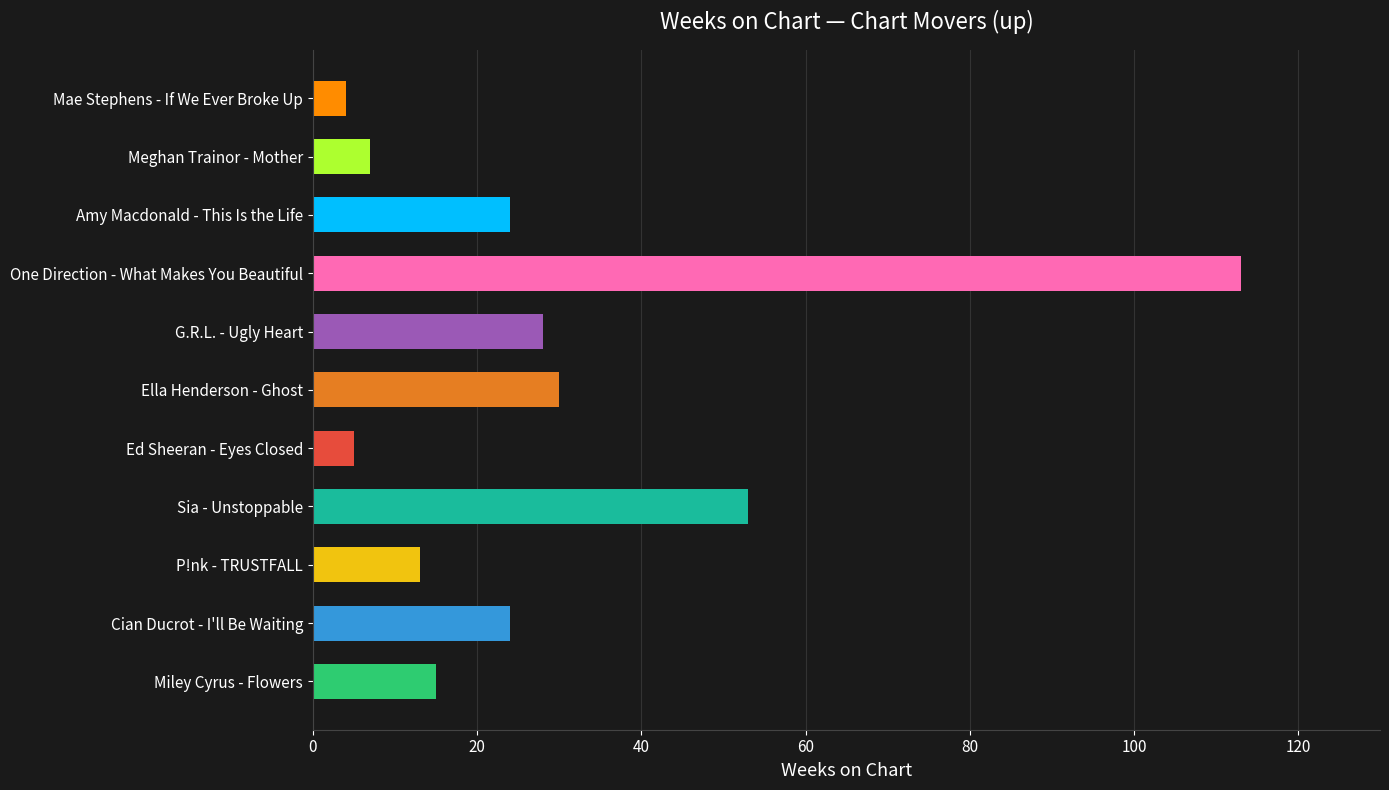

Between Miley Cyrus - Flowers and Mae Stephens - If We Ever Broke Up, which is larger?

Miley Cyrus - Flowers